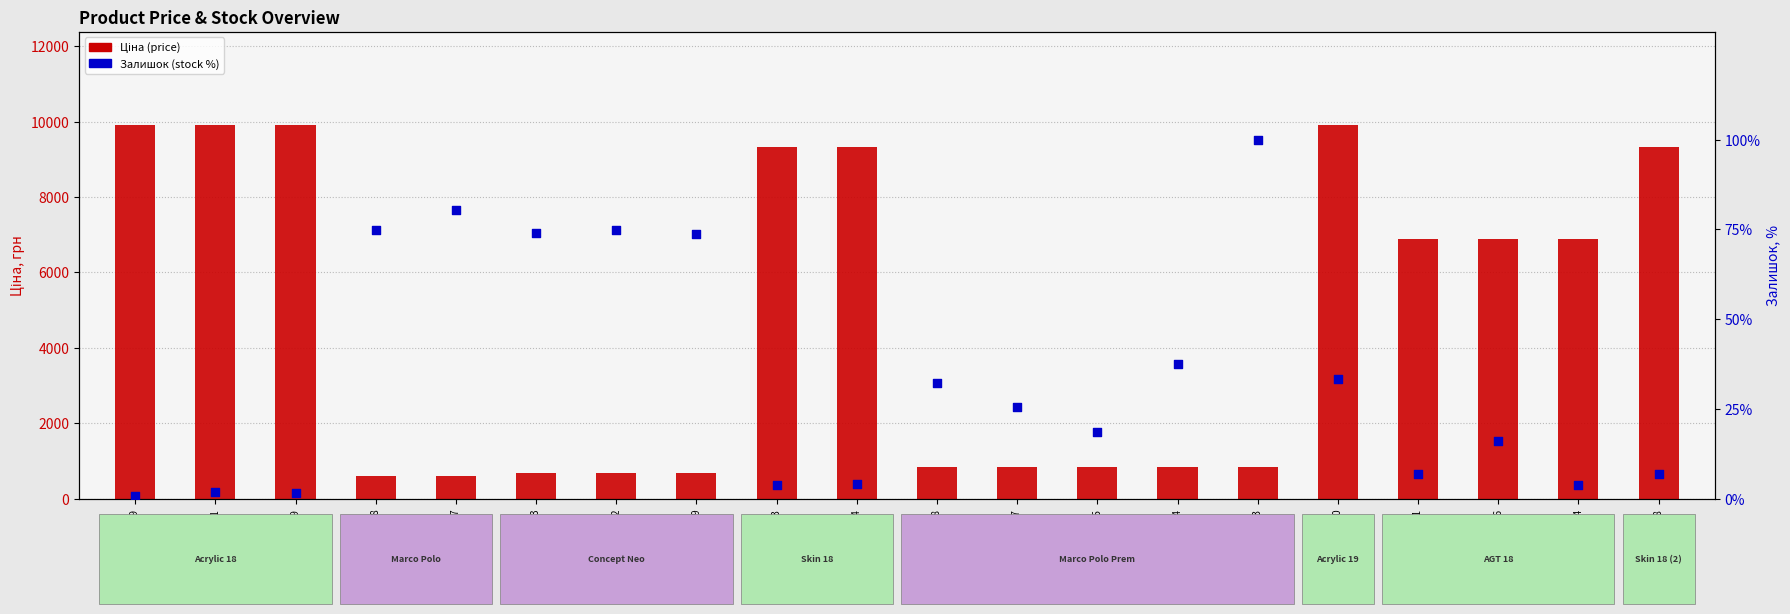

What is the total value across all series at 273702194?

9325.4